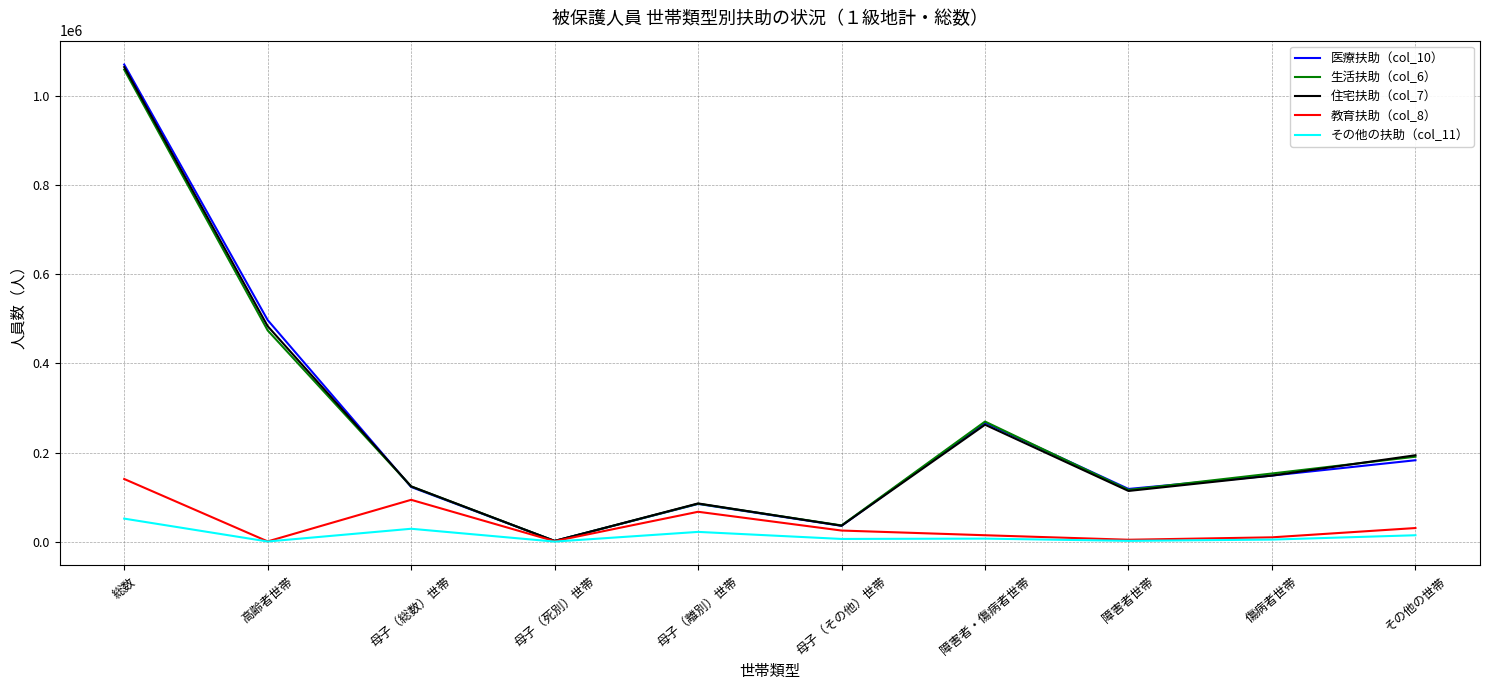

Which series has the widest spread of values?

医療扶助（col_10）